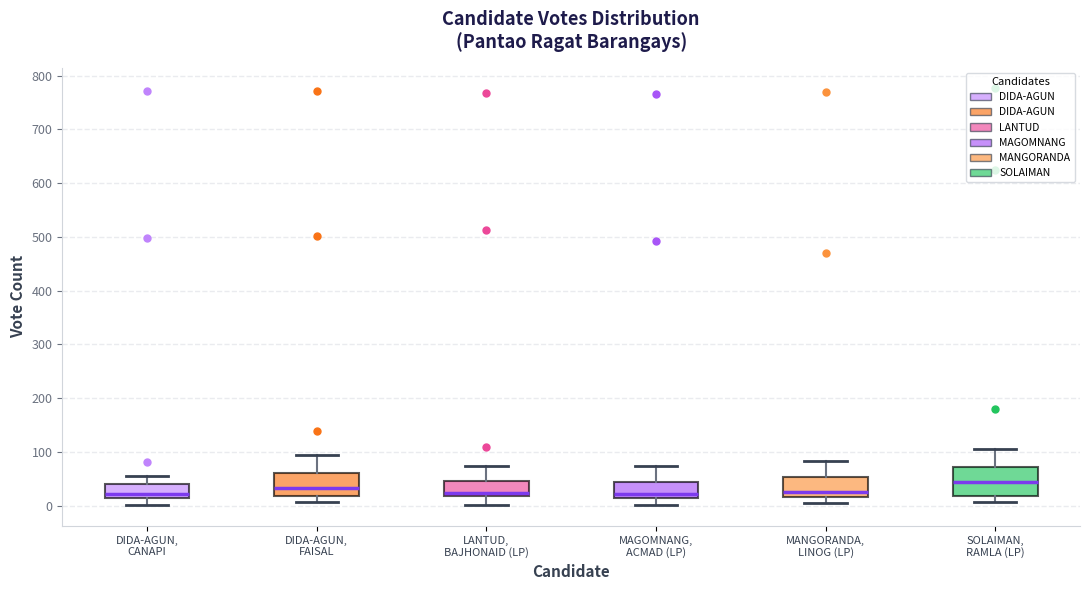

Which box's median line is the highest?

SOLAIMAN, RAMLA (LP)